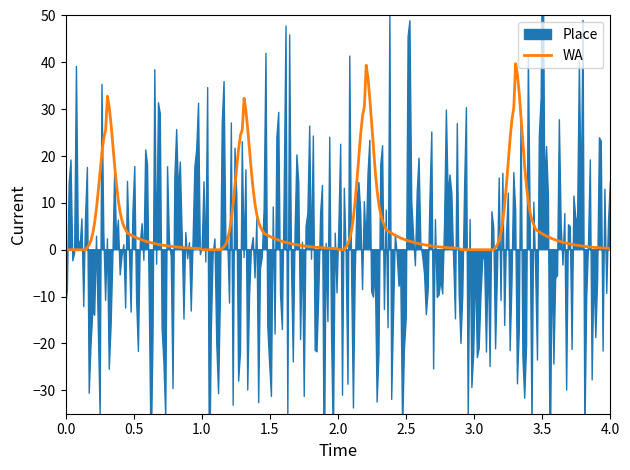

The value of Place at 4 is 5. True or false?

False